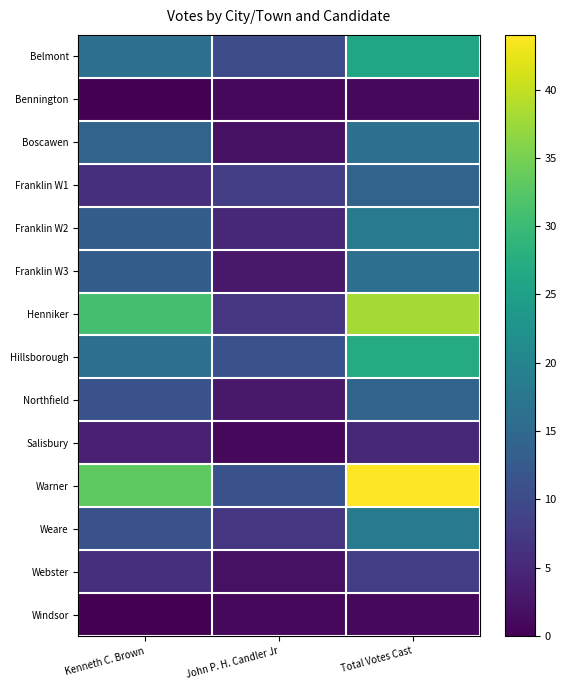

What is the maximum value shown in the chart?

44